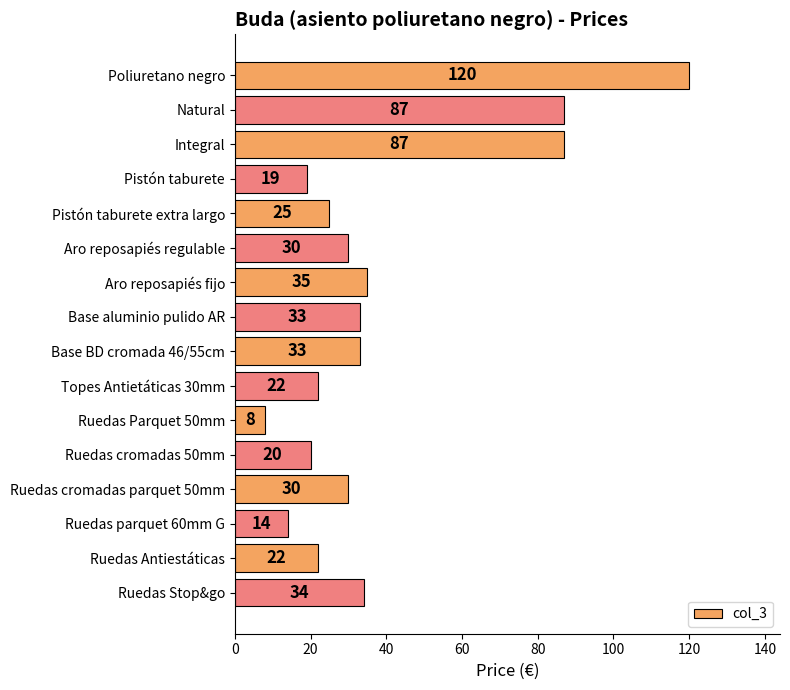

What position from the bottom is Ruedas Antiestáticas?

2